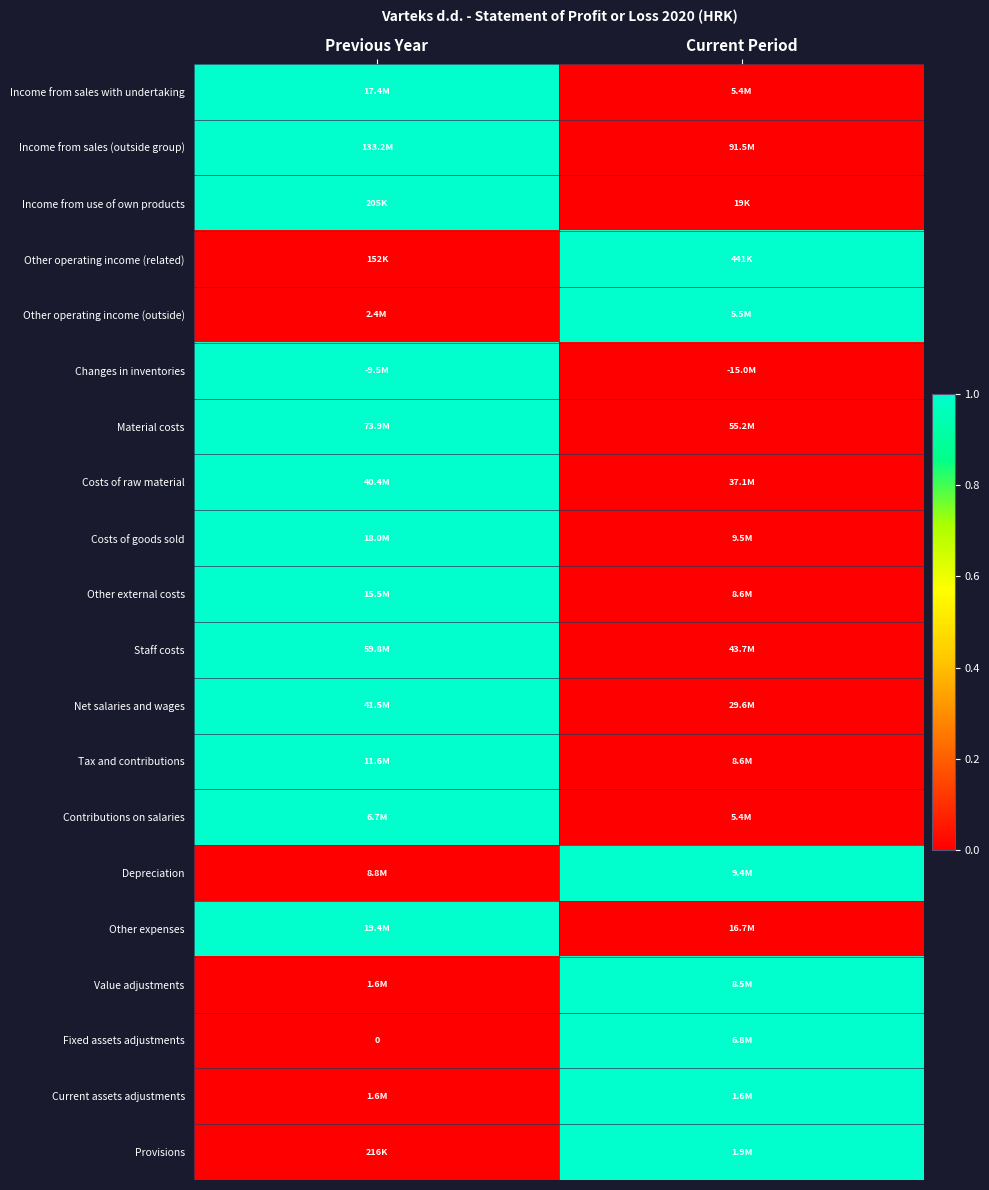

At which category is the sum across all series the highest?

Previous Year